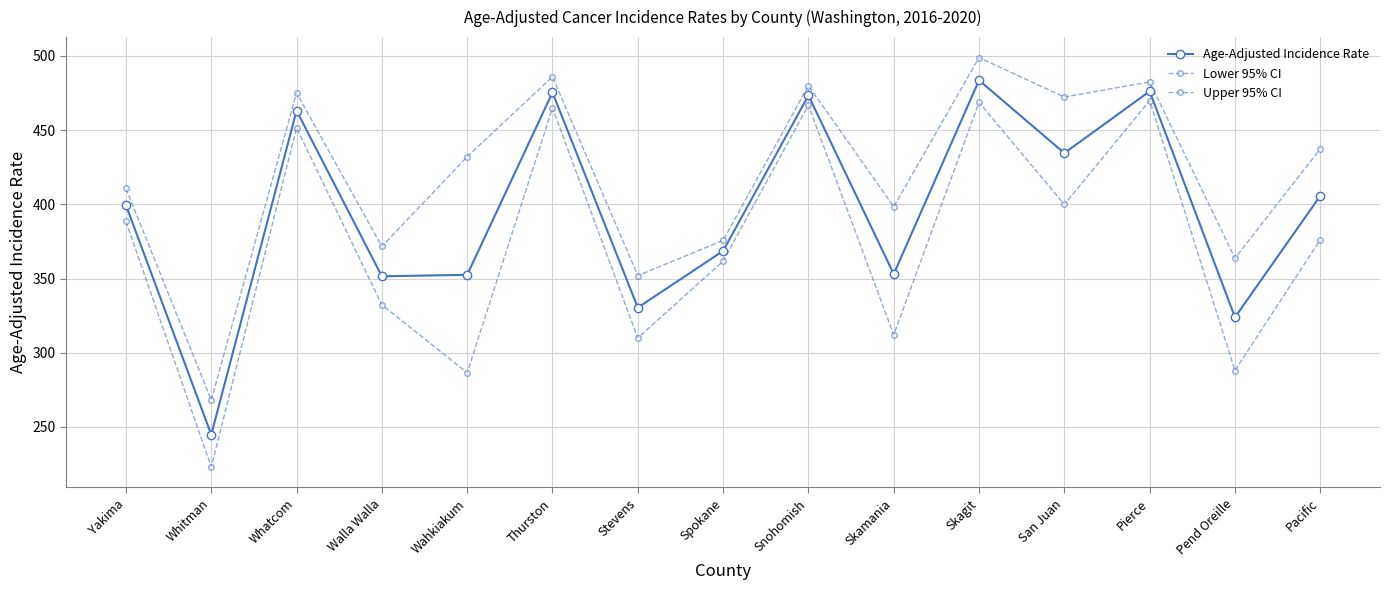

Rank the series by their average value, from highest to lowest.

Upper 95% CI, Age-Adjusted Incidence Rate, Lower 95% CI